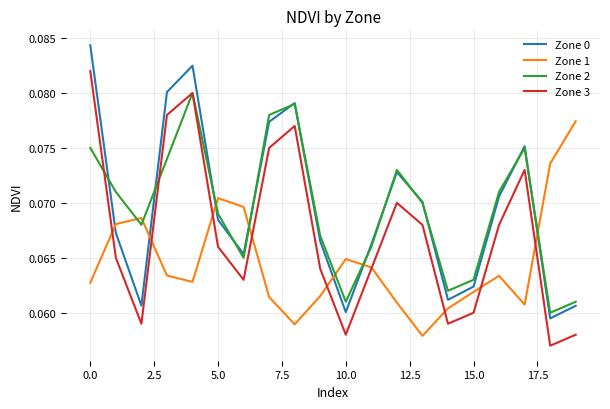

List the series in order of their peak value, highest first.

Zone 0, Zone 3, Zone 2, Zone 1